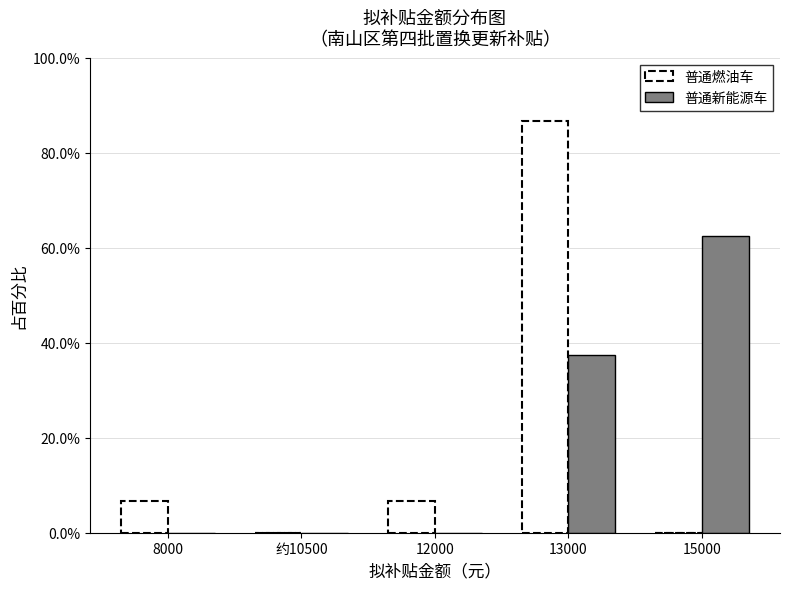

Reading left to right, extract all data points from this chart.

普通燃油车: 8000=6.7	约10500=0.0	12000=6.7	13000=86.7	15000=0.0
普通新能源车: 8000=0.0	约10500=0.0	12000=0.0	13000=37.5	15000=62.5